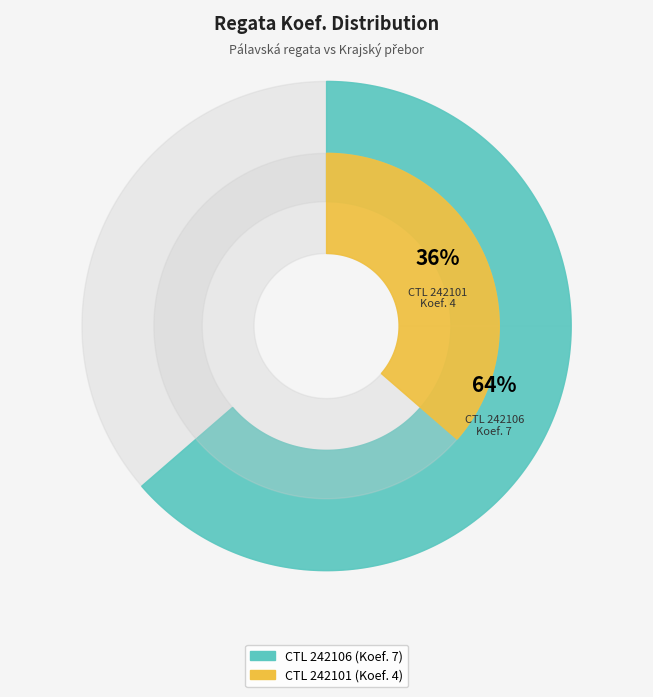

How much of the chart is everything except 242101?

63.6%